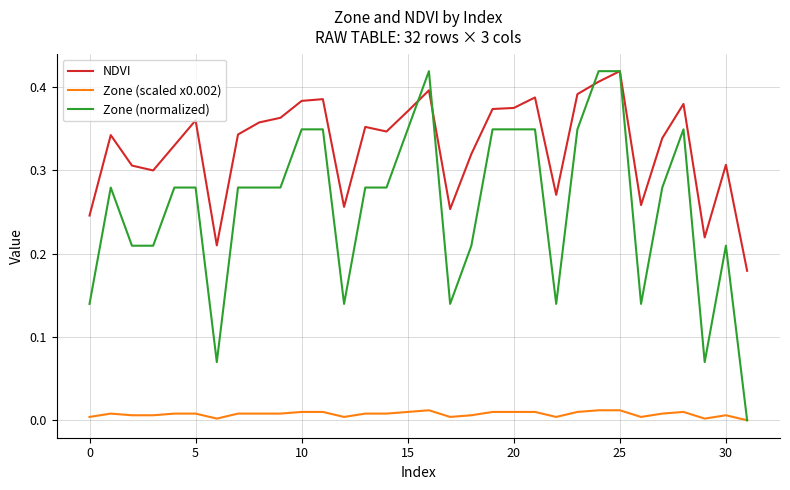

How many values in Zone (scaled x0.002) are above zero?

31